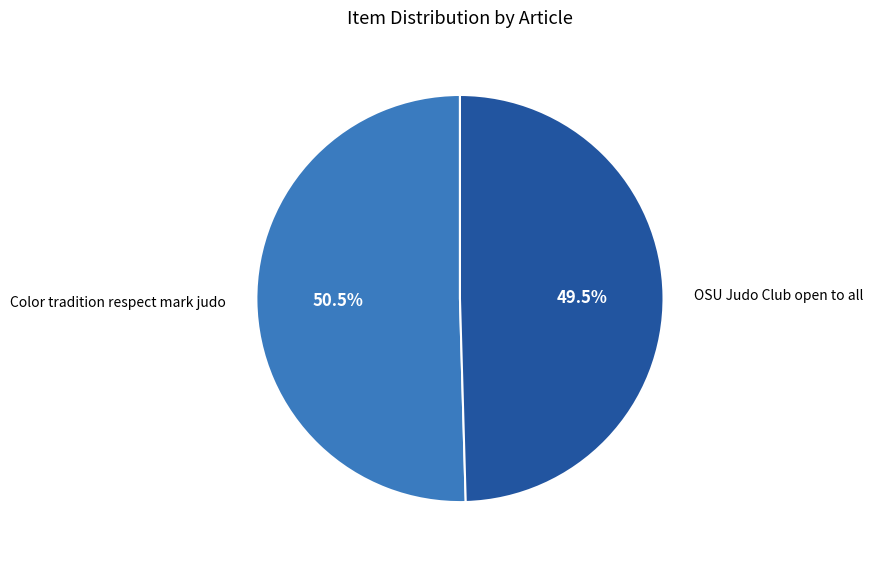

Combined, do OSU Judo Club open to all and Color tradition respect mark judo account for over 50%?

Yes